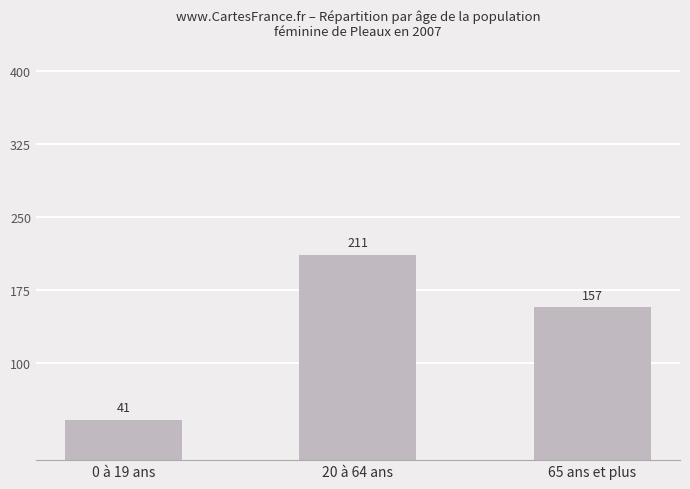

What is the approximate value at 20 à 64 ans?

211